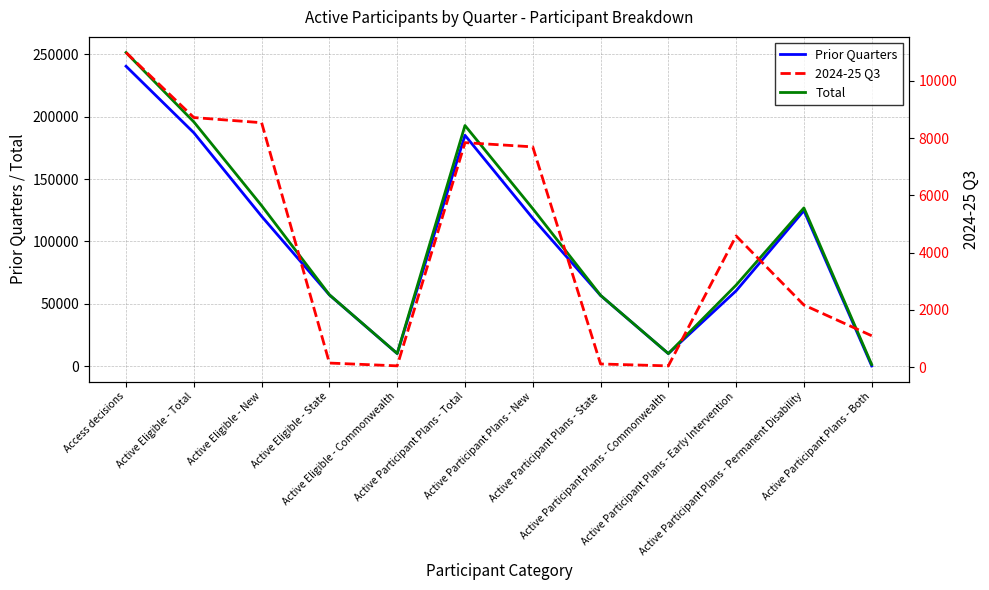

Does the chart have visible grid lines?

Yes